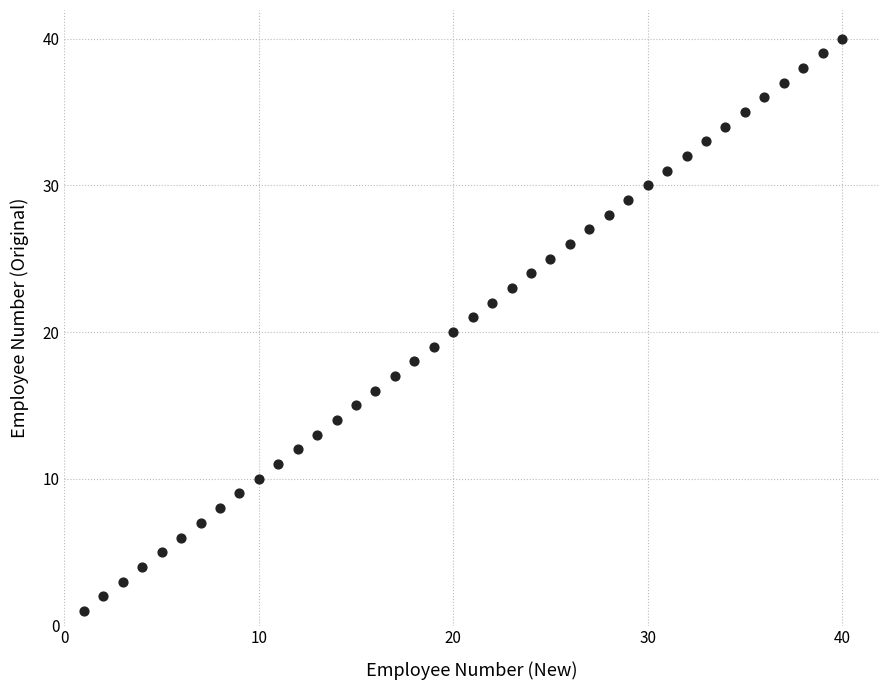

What is the range of X values (max minus min)?

39